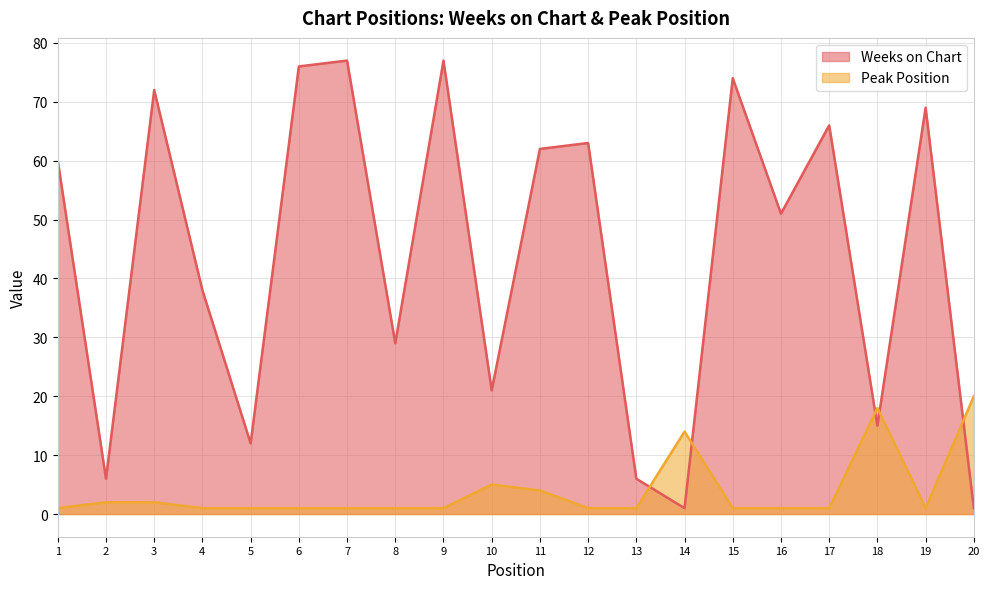

At 7, list the series in order from smallest to largest.

Peak Position, Weeks on Chart